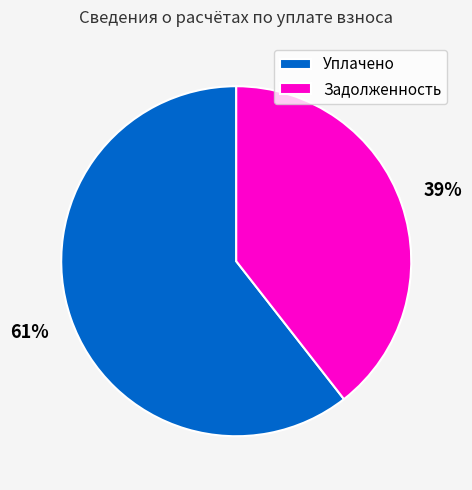

Is the sum of Задолженность and Уплачено greater than half?

Yes